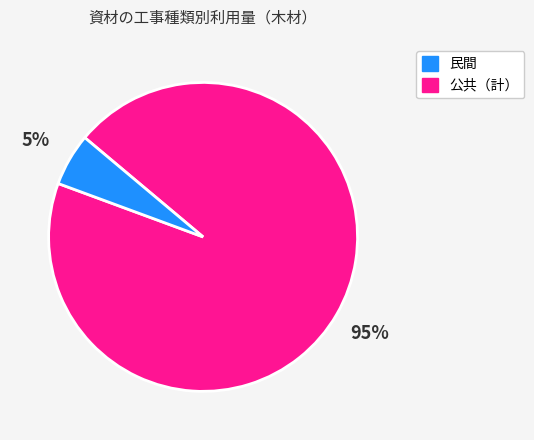

Is there a majority slice in this chart?

Yes